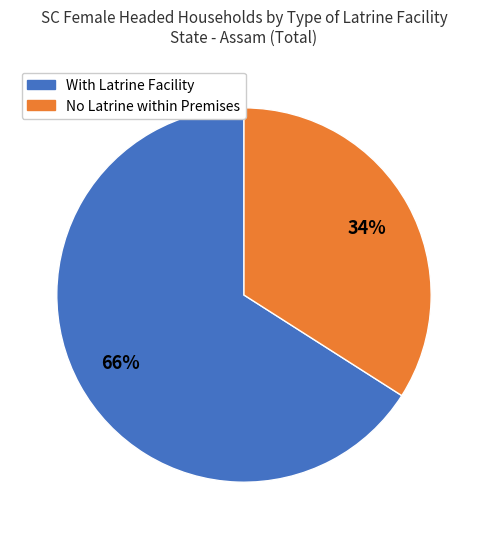

Is there any slice that represents more than half of the pie?

Yes